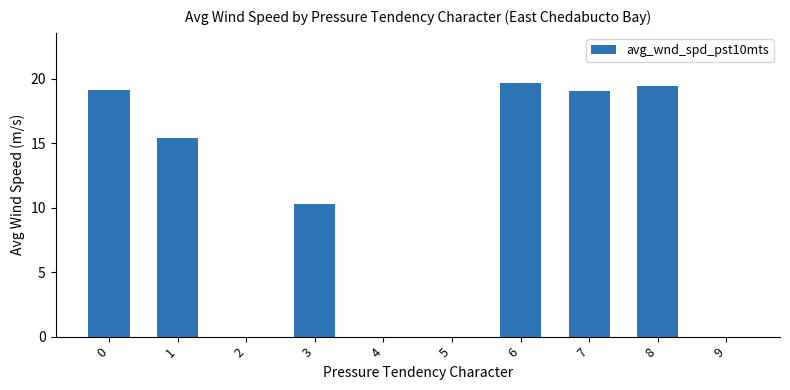

What is the maximum value shown in the chart?

19.6